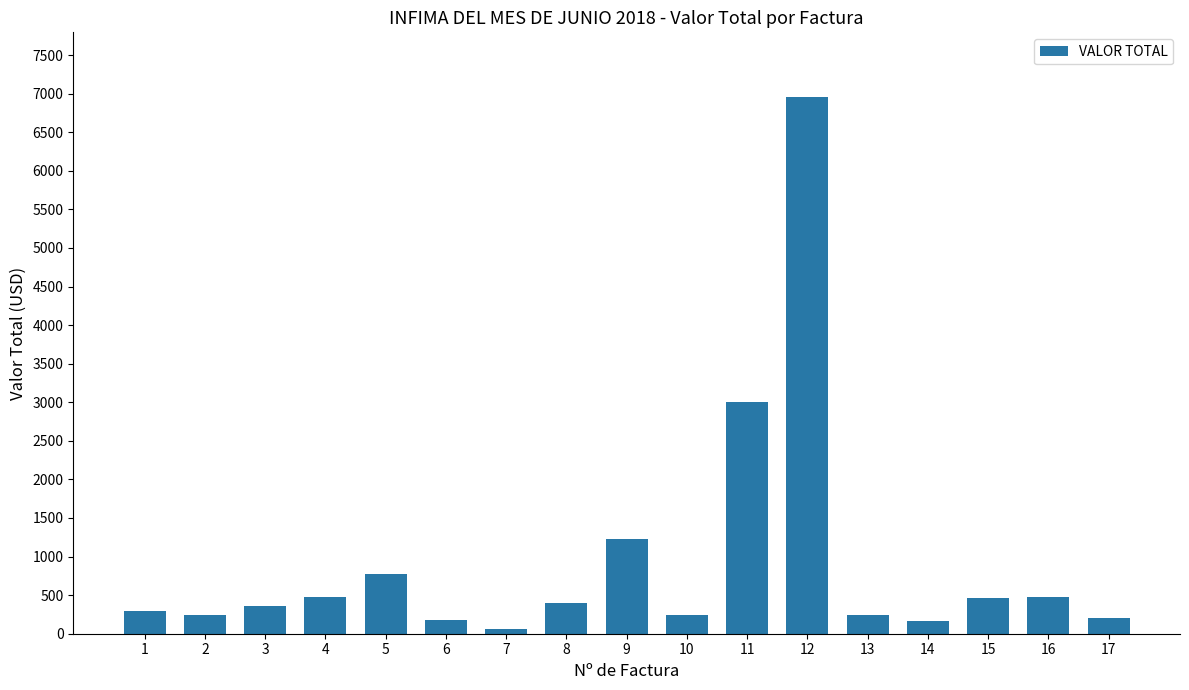

Where is the data nearest to the value 3510?

11